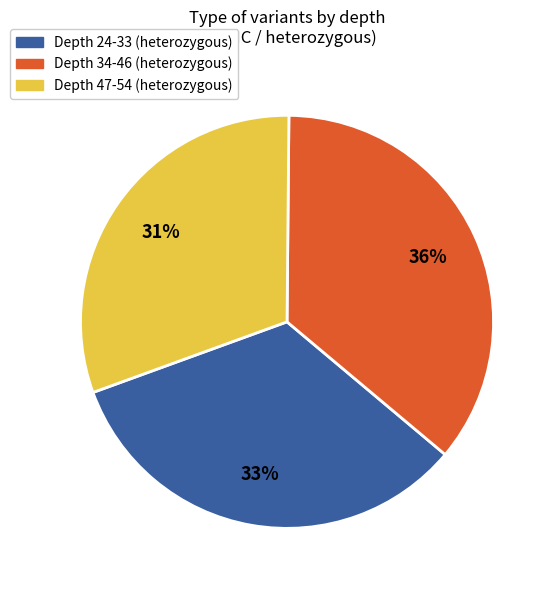

To the nearest percent, what is the average slice percentage?

33%